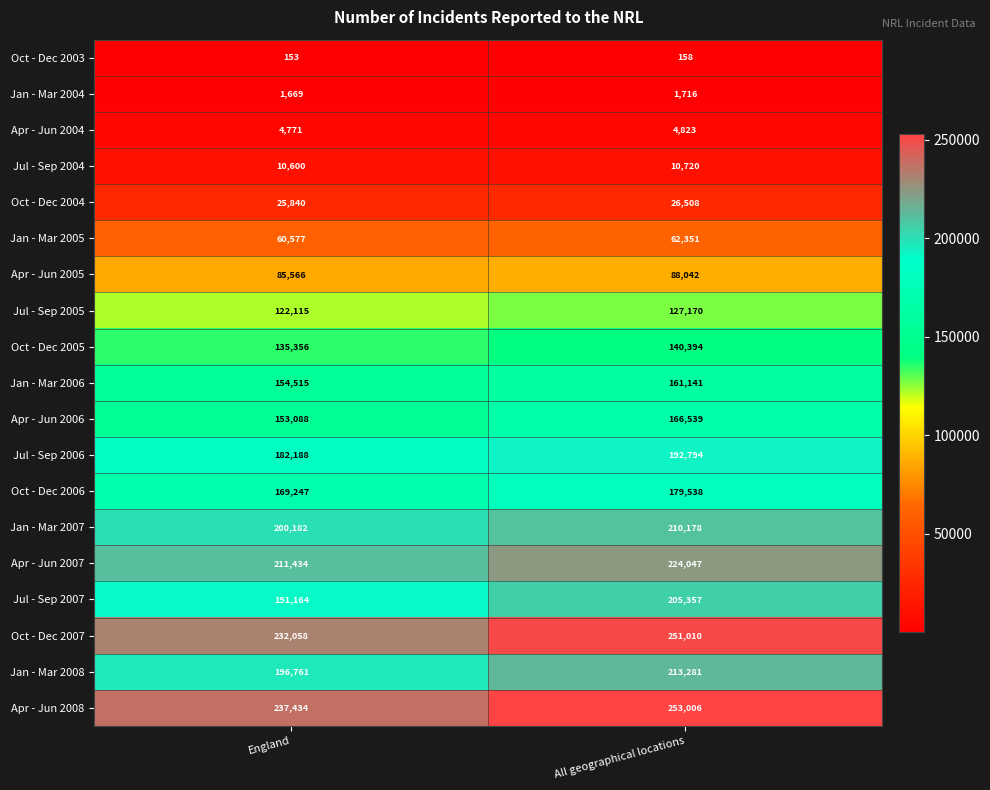

At which category is the sum across all series the highest?

All geographical locations